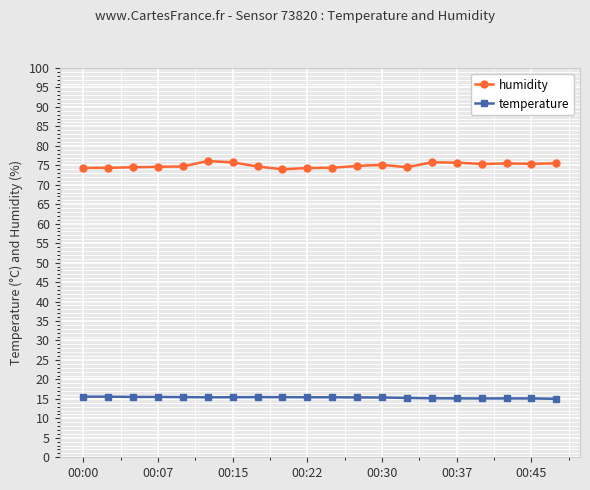

True or false: humidity has more than 2 interior local peaks.

True